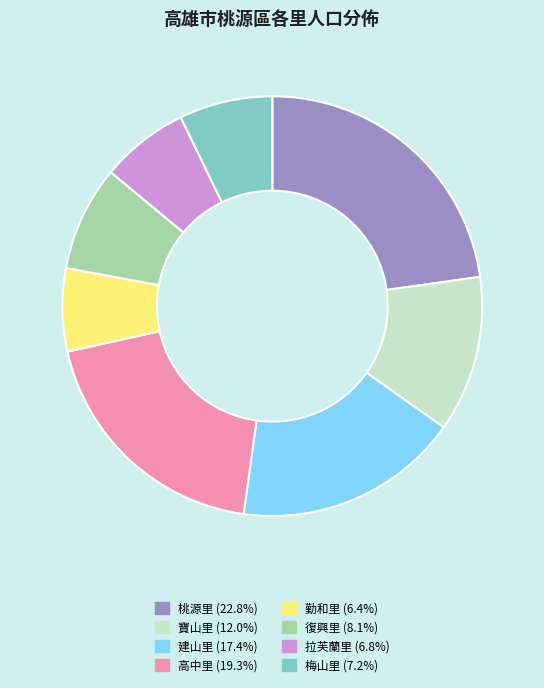

Approximately how many times larger is the value at 建山里 compared to 勤和里?

2.7